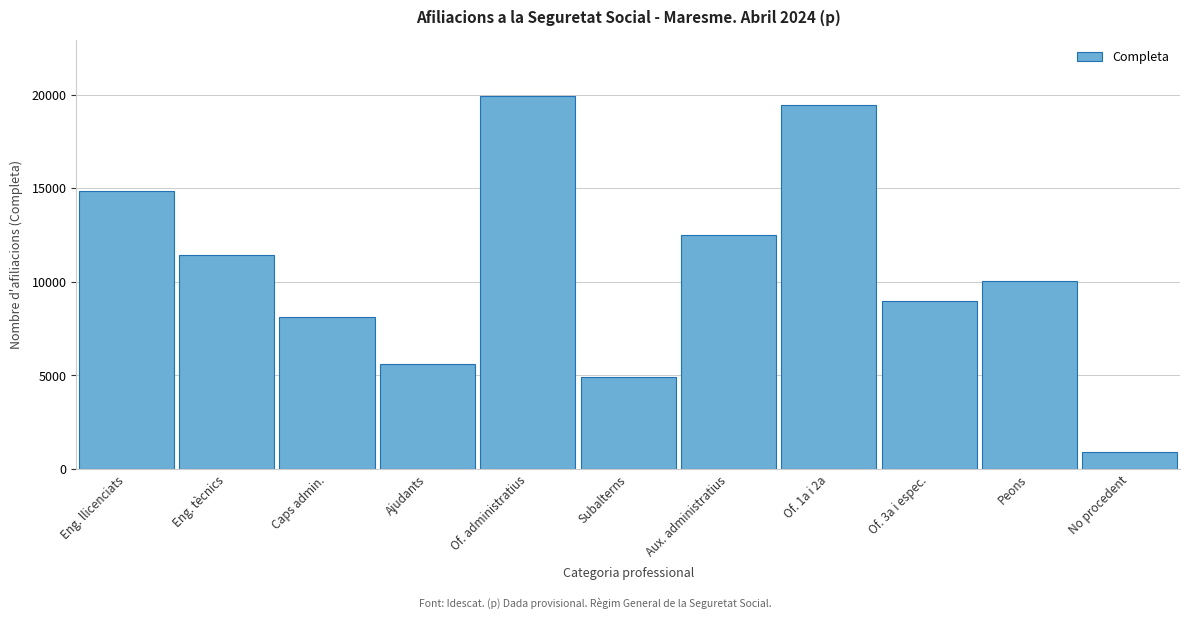

Reading left to right, transcribe all the data shown in this chart.

14830	11435	8135	5630	19950	4915	12480	19440	8960	10030	915